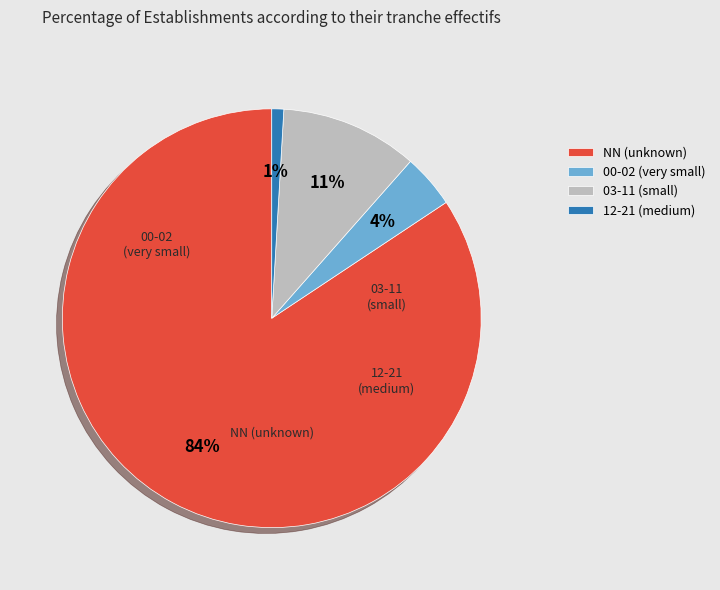

To the nearest percent, what percentage of the pie is 03-11 (small)?

11%